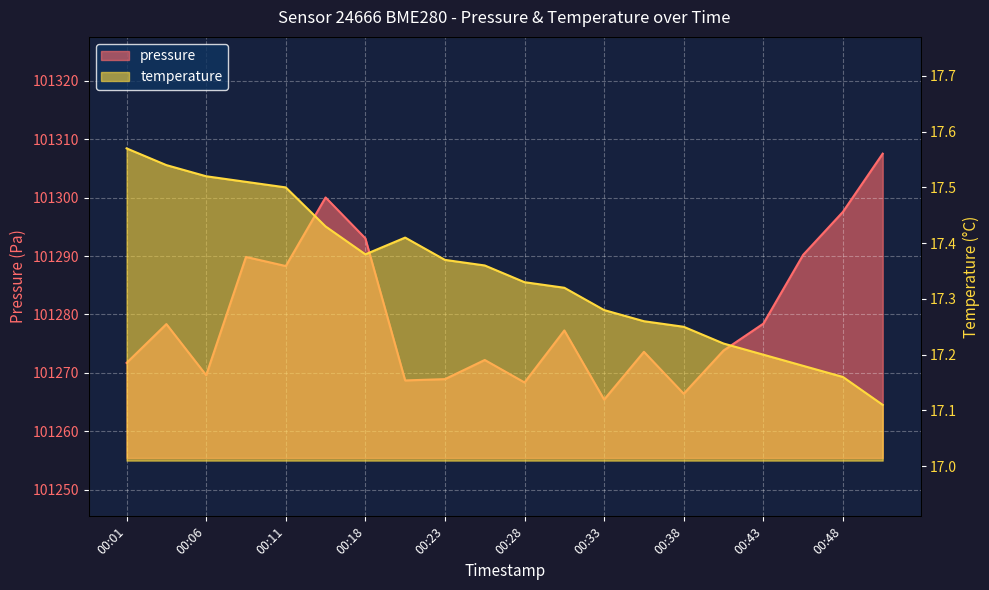

What are all the series names shown in the legend?

pressure, temperature